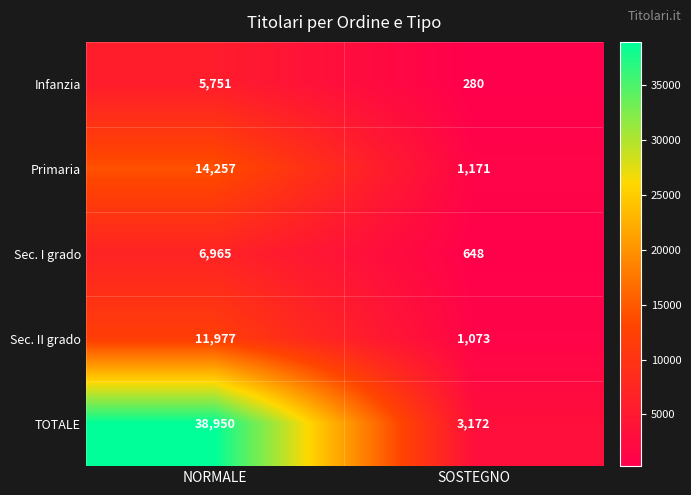

How many categories are shown in the chart?

2